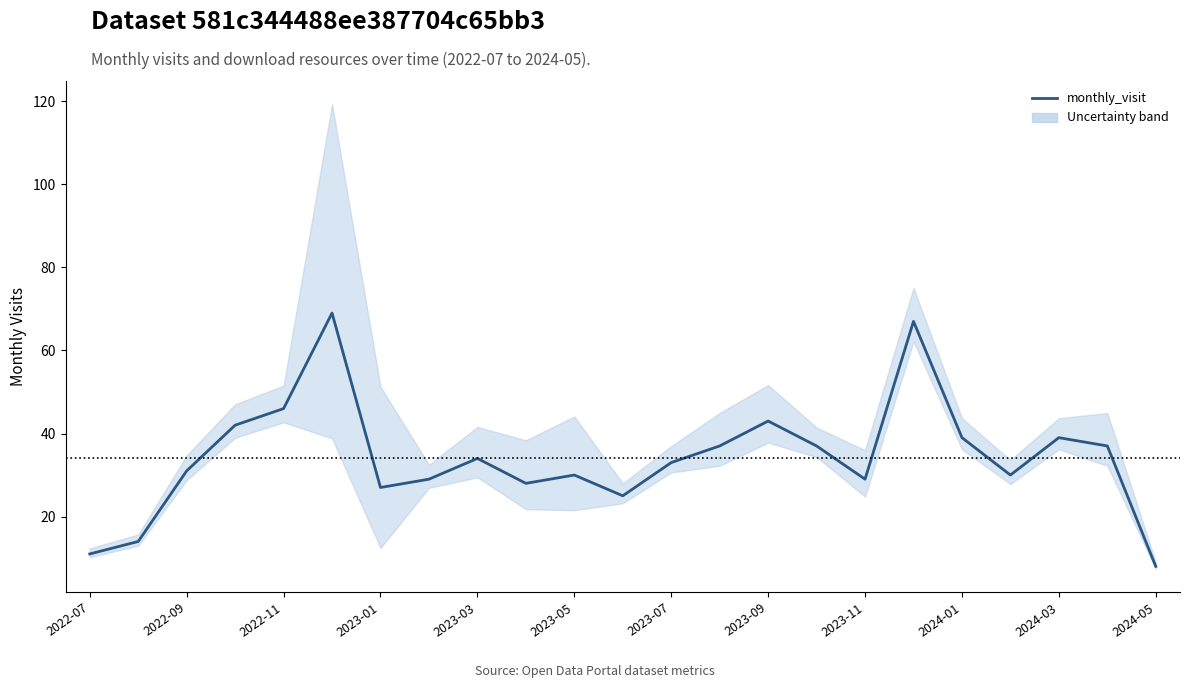

Reading right to left, transcribe all the data shown in this chart.

8	37	39	30	39	67	29	37	43	37	33	25	30	28	34	29	27	69	46	42	31	14	11